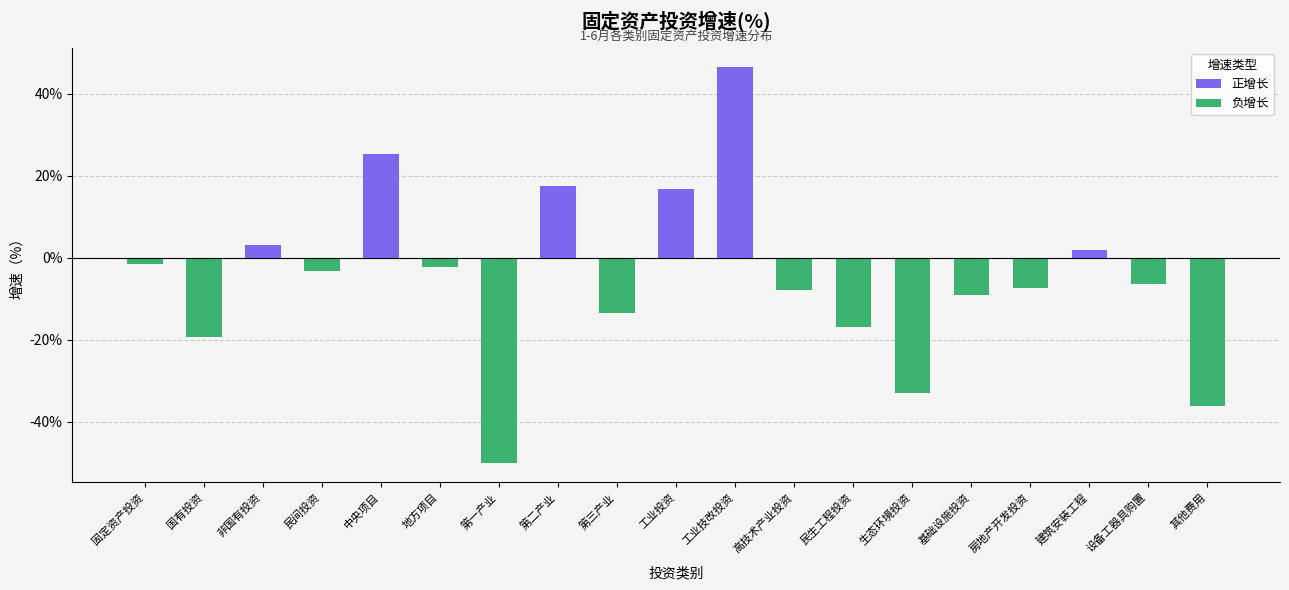

What is the difference between the second highest and minimum values in the 负增长 series?

50.0